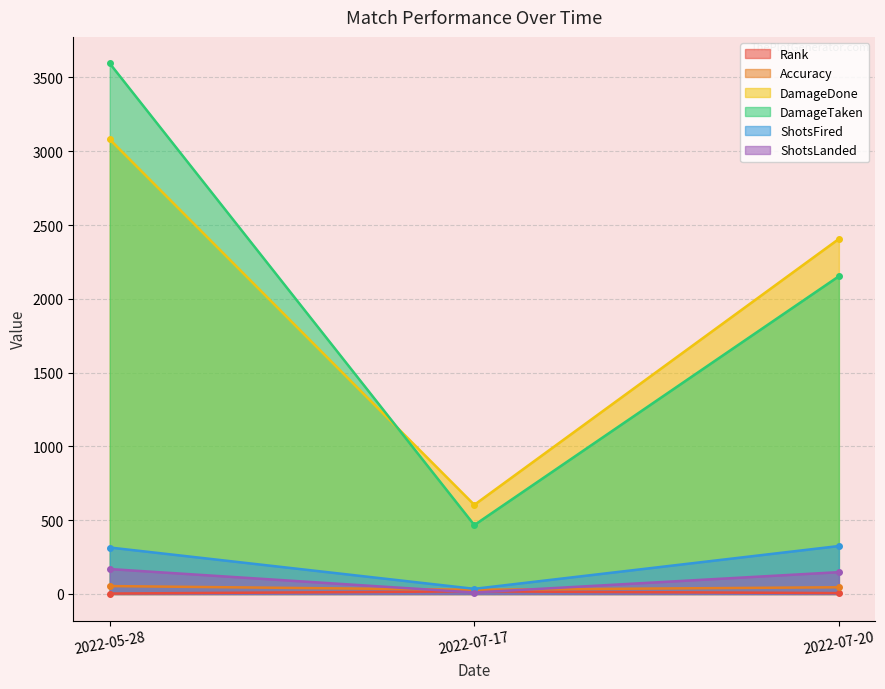

Rank the series by their maximum value, from highest to lowest.

DamageTaken, DamageDone, ShotsFired, ShotsLanded, Accuracy, Rank